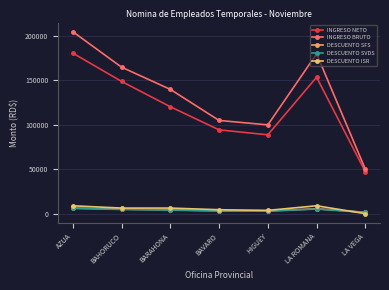

How many interior local valleys does the DESCUENTO SVDS series have?

1